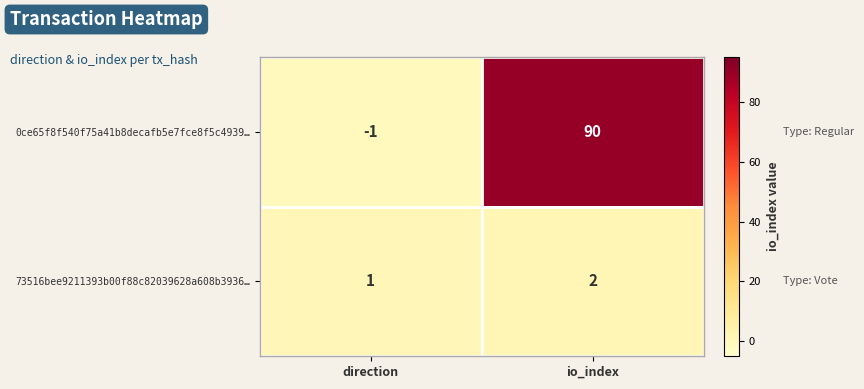

List the series in order of their overall mean, lowest first.

73516bee9211393b00f88c82039628a608b3936…, 0ce65f8f540f75a41b8decafb5e7fce8f5c4939…